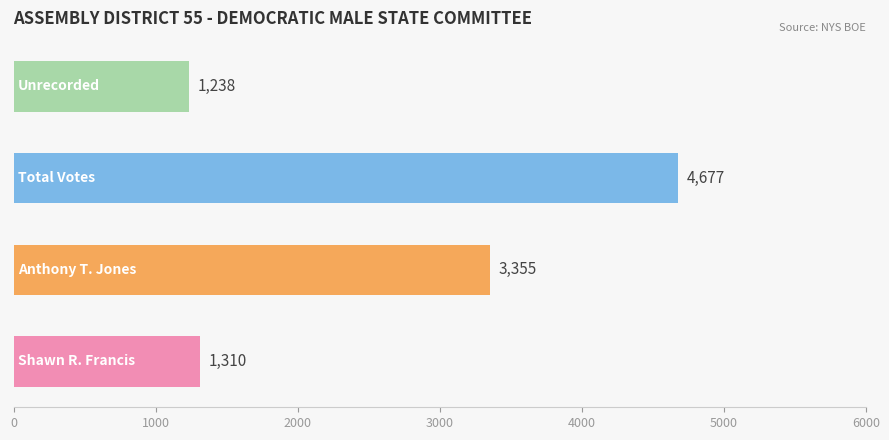

What is the average value?

2645